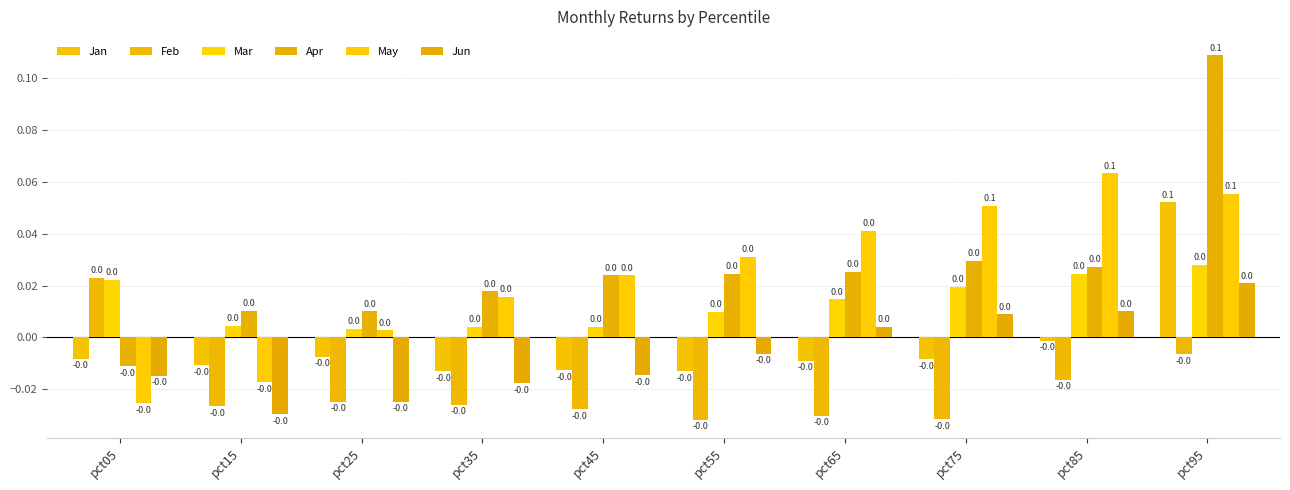

What is the highest value of the May series?

0.1